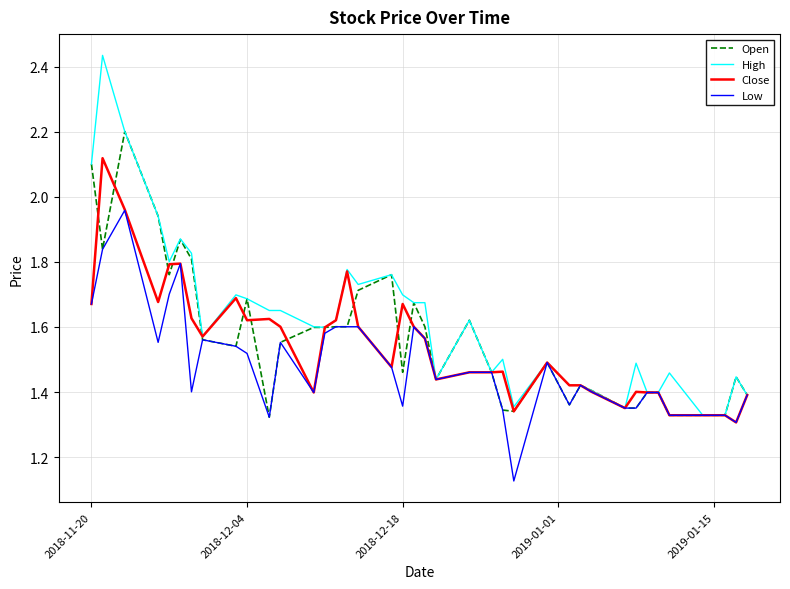

What is the maximum value for Open?

2.2